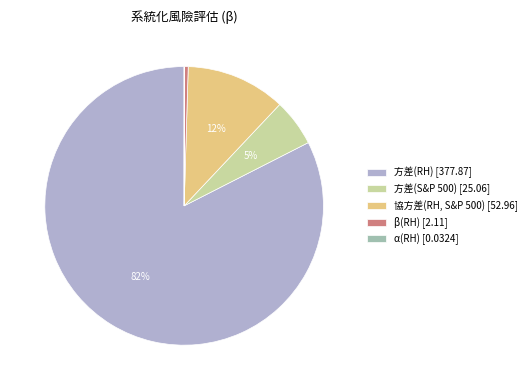

How many slices are in this pie chart?

5